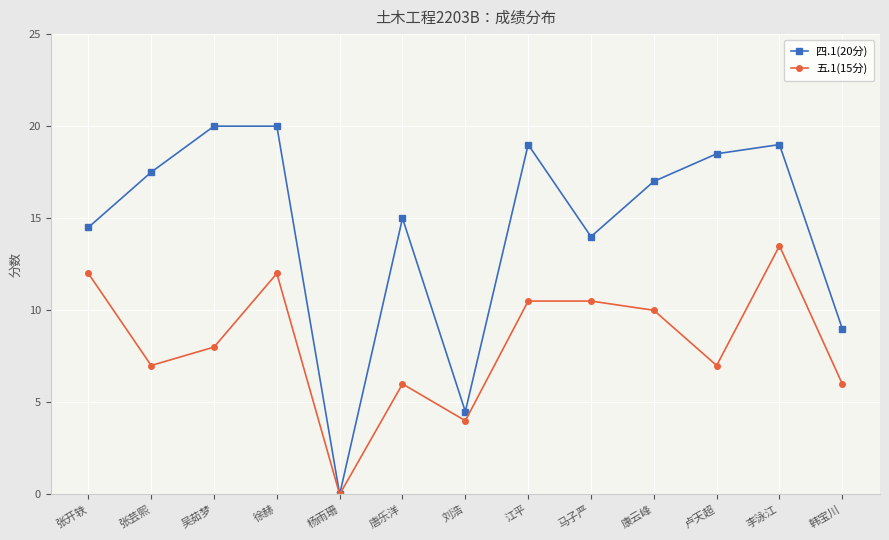

What is the sum of all 四.1(20分) values?

188.0